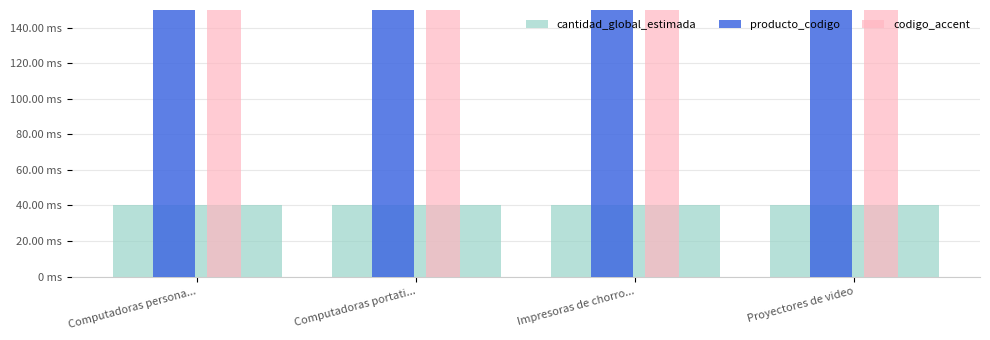

At which label does cantidad_global_estimada reach its peak?

Computadoras persona...